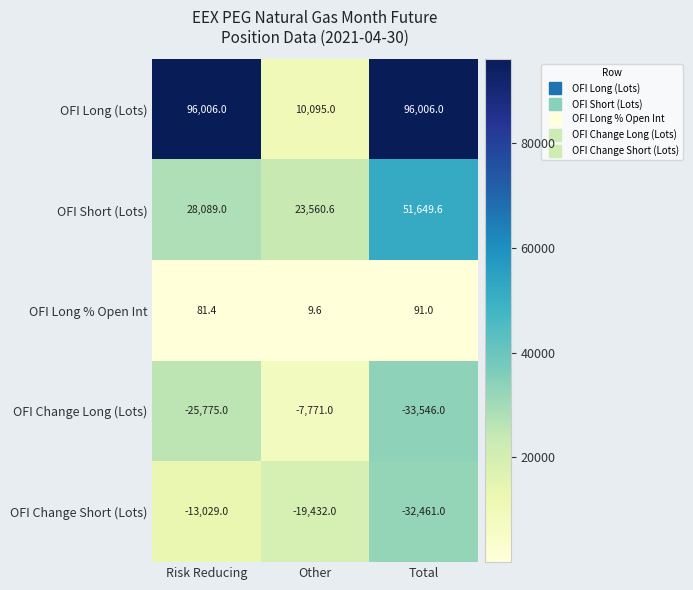

At which category does the chart reach its minimum across all series?

Total